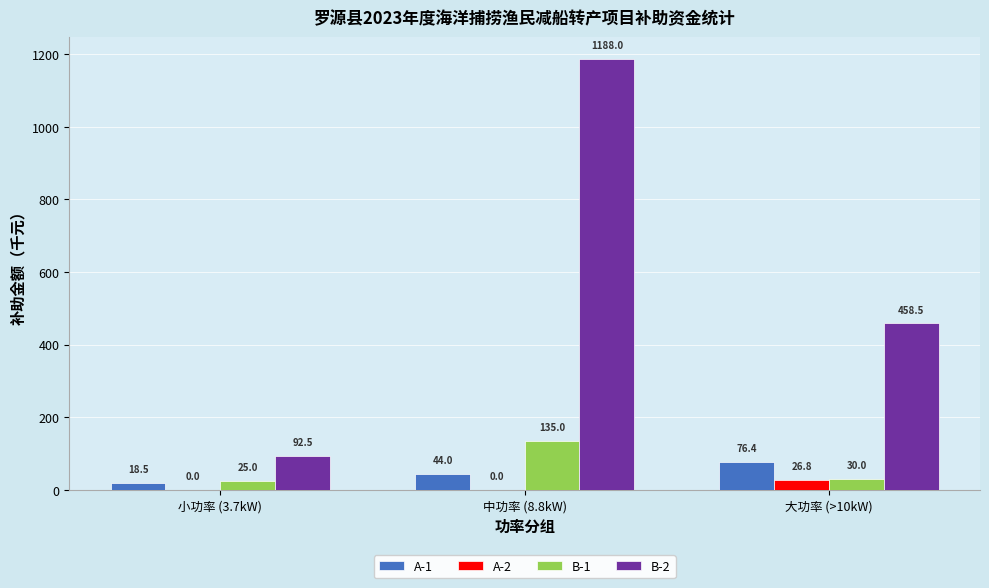

The B-1 series shows 25.0 at 小功率 (3.7kW). True or false?

True